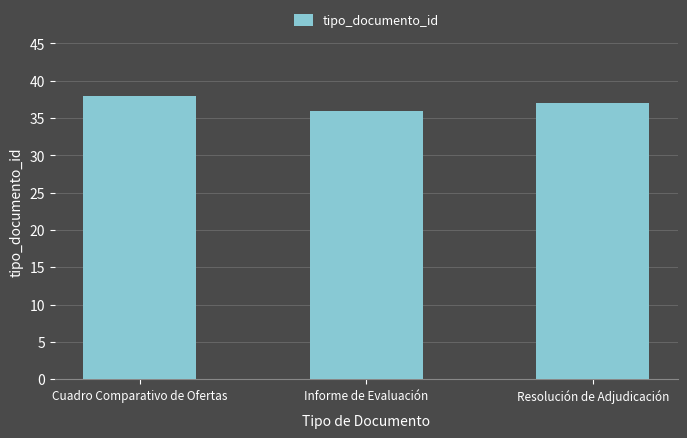

Between Cuadro Comparativo de Ofertas and Resolución de Adjudicación, which is larger?

Cuadro Comparativo de Ofertas